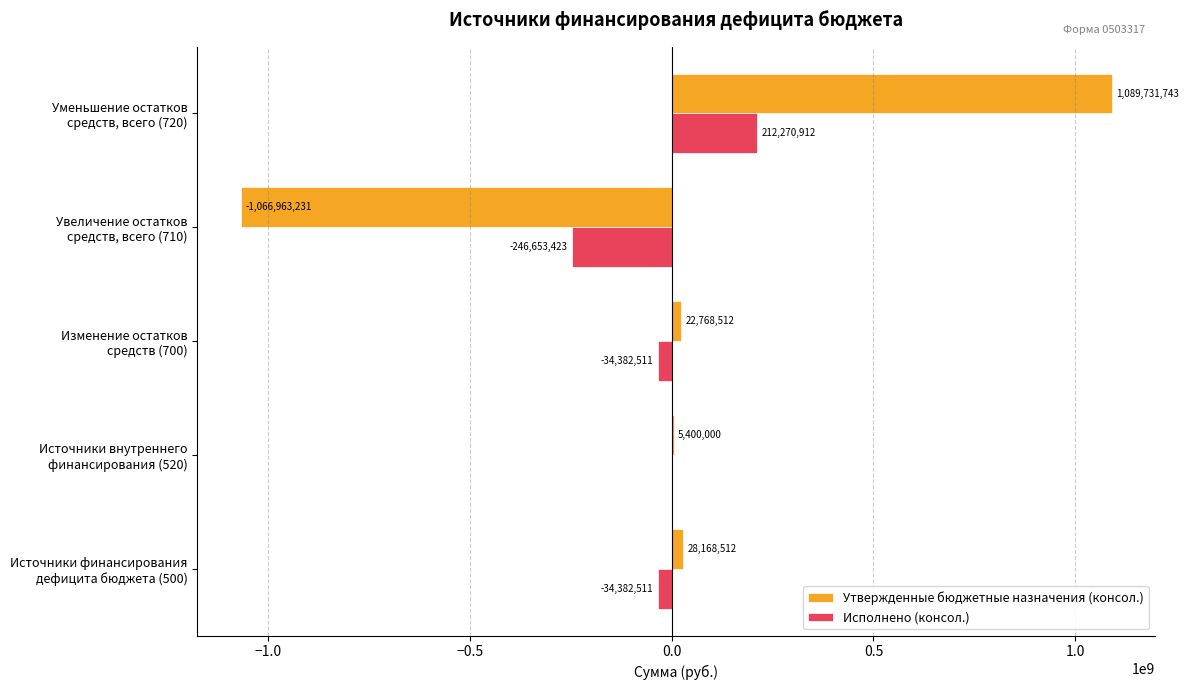

What is the greatest value displayed?

1089731742.9